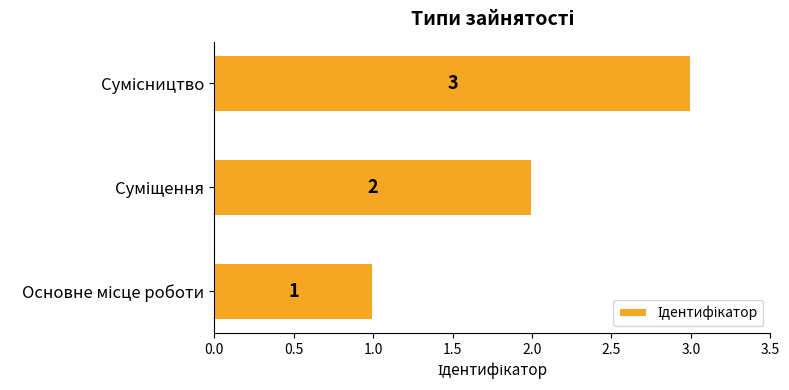

Count the number of categories in the chart.

3